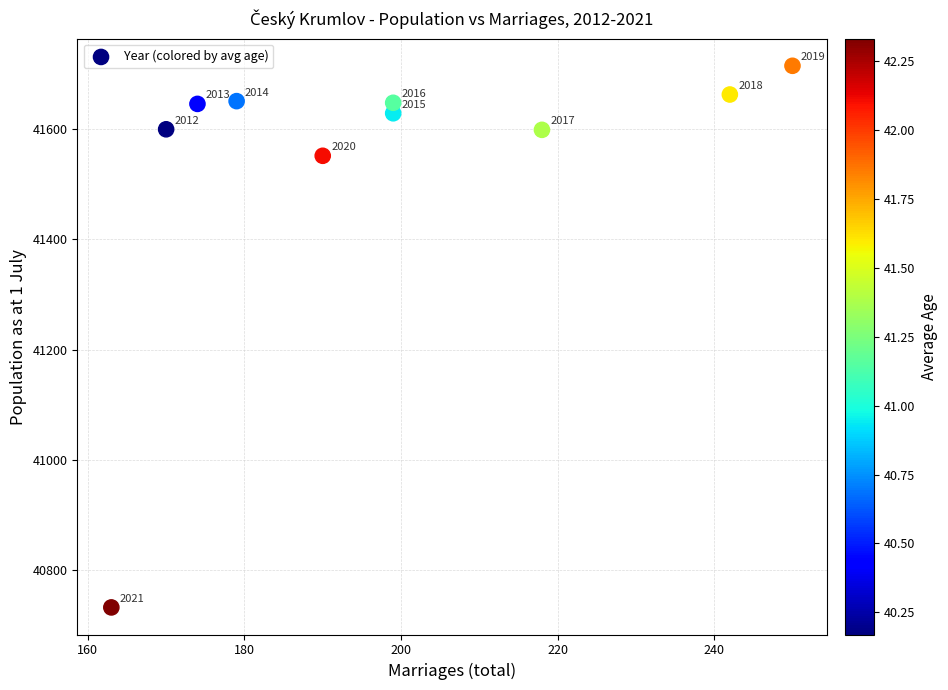

What Y value in the scatter plot is closest to 41223?

41551